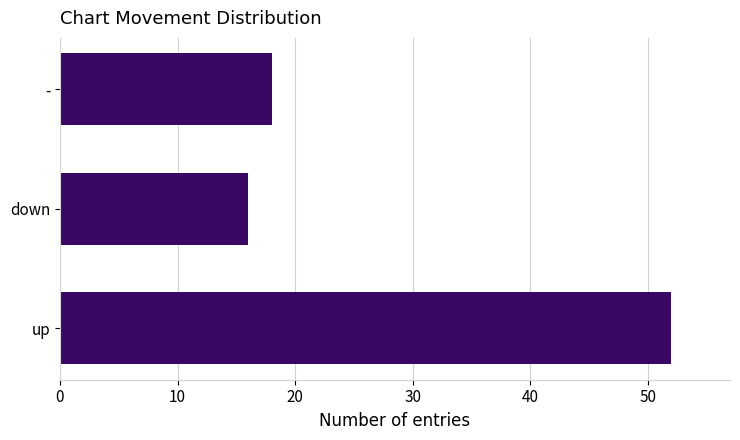

How many bars are there in total?

3